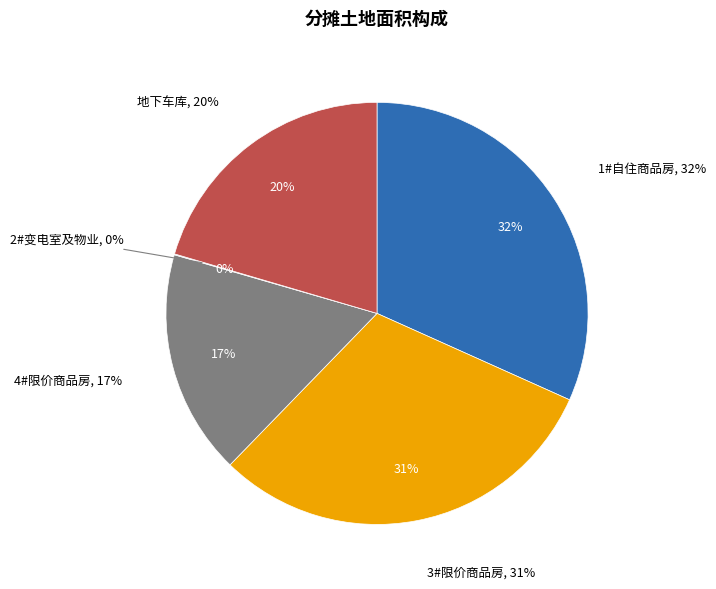

The 2#变电室及物业 slice represents 0% of the pie. True or false?

True